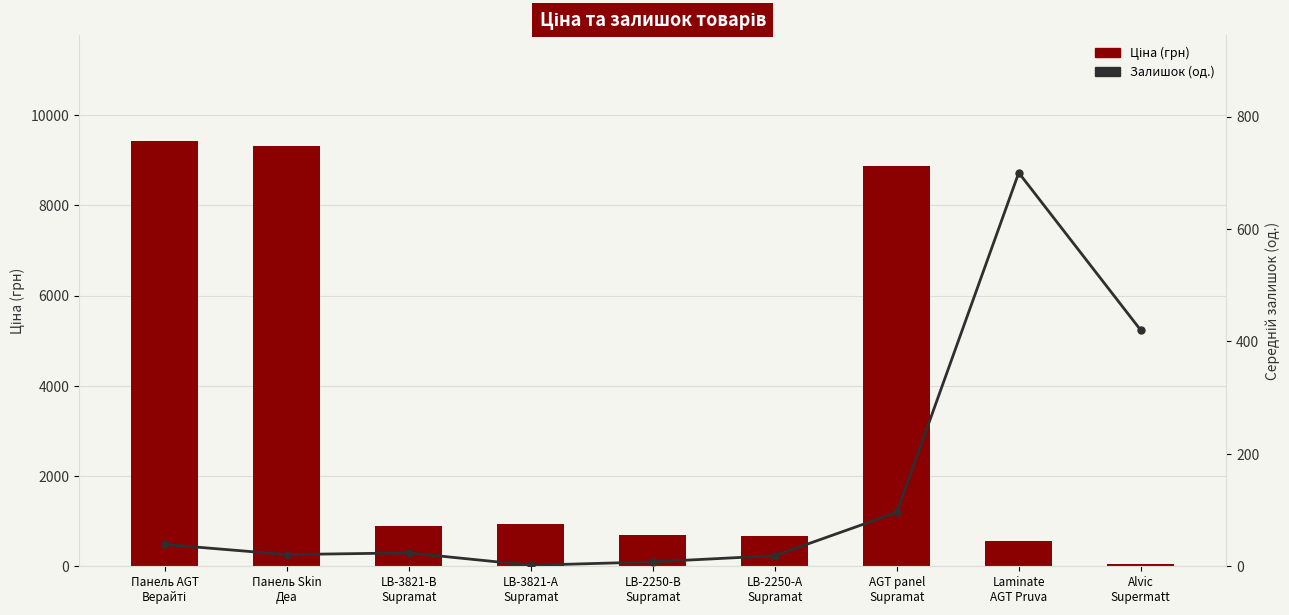

What is the difference between the second highest and minimum values in the Залишок (од.) series?

418.0